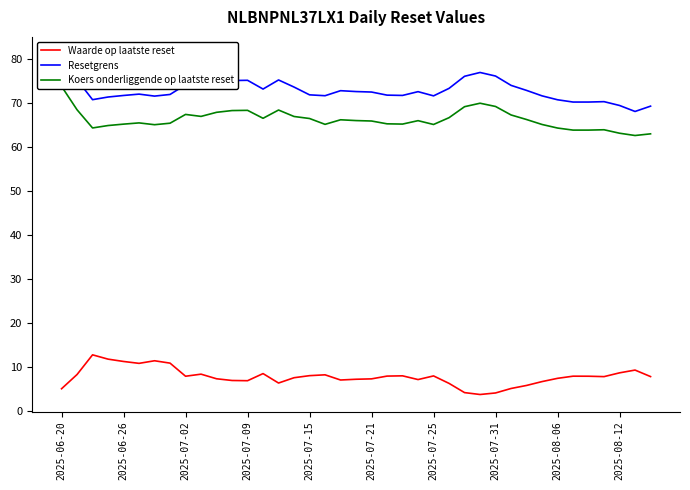

Which series has the largest total across all categories?

Resetgrens